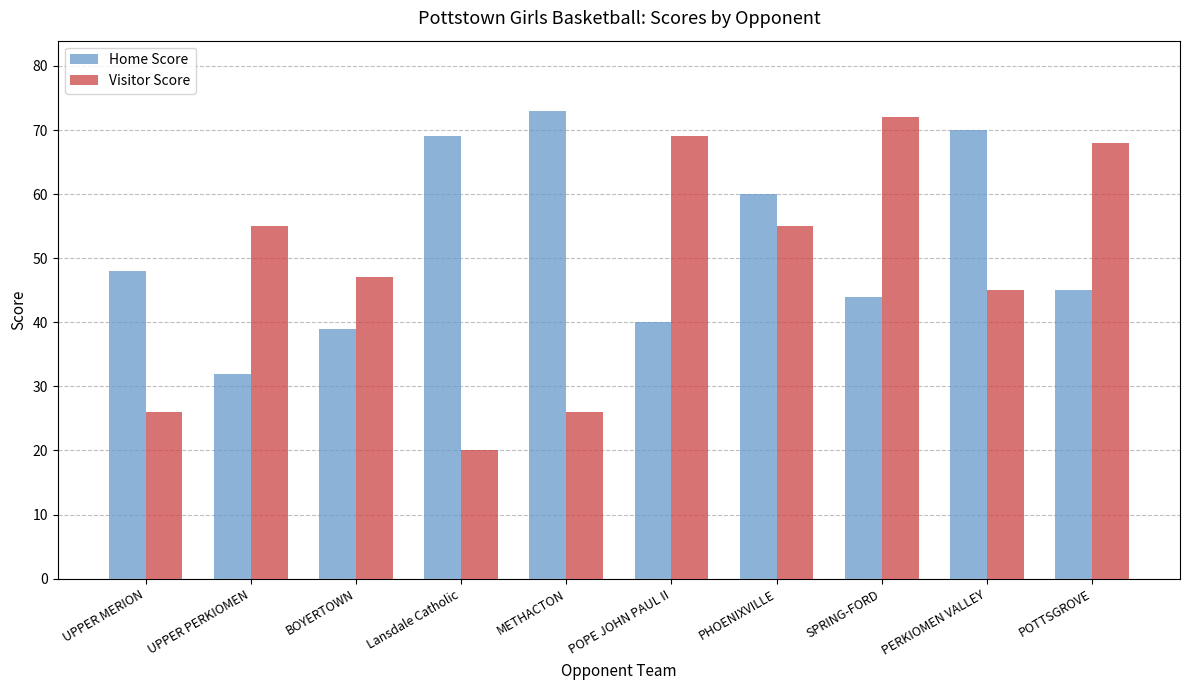

At which label does Home Score reach its peak?

METHACTON